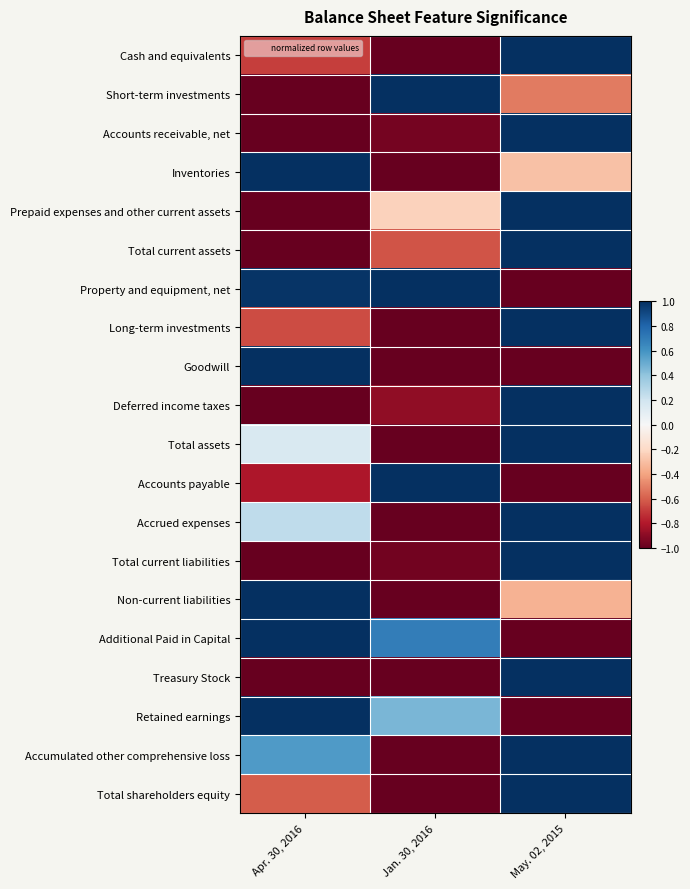

Reading left to right, transcribe all the data shown in this chart.

Cash and equivalents: Apr. 30, 2016=-0.7	Jan. 30, 2016=-1.0	May. 02, 2015=1.0
Short-term investments: Apr. 30, 2016=-1.0	Jan. 30, 2016=1.0	May. 02, 2015=-0.5
Accounts receivable, net: Apr. 30, 2016=-1.0	Jan. 30, 2016=-1.0	May. 02, 2015=1.0
Inventories: Apr. 30, 2016=1.0	Jan. 30, 2016=-1.0	May. 02, 2015=-0.3
Prepaid expenses and other current assets: Apr. 30, 2016=-1.0	Jan. 30, 2016=-0.2	May. 02, 2015=1.0
Total current assets: Apr. 30, 2016=-1.0	Jan. 30, 2016=-0.6	May. 02, 2015=1.0
Property and equipment, net: Apr. 30, 2016=1.0	Jan. 30, 2016=1.0	May. 02, 2015=-1.0
Long-term investments: Apr. 30, 2016=-0.7	Jan. 30, 2016=-1.0	May. 02, 2015=1.0
Goodwill: Apr. 30, 2016=1.0	Jan. 30, 2016=-1.0	May. 02, 2015=-1.0
Deferred income taxes: Apr. 30, 2016=-1.0	Jan. 30, 2016=-0.9	May. 02, 2015=1.0
Total assets: Apr. 30, 2016=0.1	Jan. 30, 2016=-1.0	May. 02, 2015=1.0
Accounts payable: Apr. 30, 2016=-0.8	Jan. 30, 2016=1.0	May. 02, 2015=-1.0
Accrued expenses: Apr. 30, 2016=0.3	Jan. 30, 2016=-1.0	May. 02, 2015=1.0
Total current liabilities: Apr. 30, 2016=-1.0	Jan. 30, 2016=-1.0	May. 02, 2015=1.0
Non-current liabilities: Apr. 30, 2016=1.0	Jan. 30, 2016=-1.0	May. 02, 2015=-0.3
Additional Paid in Capital: Apr. 30, 2016=1.0	Jan. 30, 2016=0.7	May. 02, 2015=-1.0
Treasury Stock: Apr. 30, 2016=-1.0	Jan. 30, 2016=-1.0	May. 02, 2015=1.0
Retained earnings: Apr. 30, 2016=1.0	Jan. 30, 2016=0.5	May. 02, 2015=-1.0
Accumulated other comprehensive loss: Apr. 30, 2016=0.6	Jan. 30, 2016=-1.0	May. 02, 2015=1.0
Total shareholders equity: Apr. 30, 2016=-0.6	Jan. 30, 2016=-1.0	May. 02, 2015=1.0